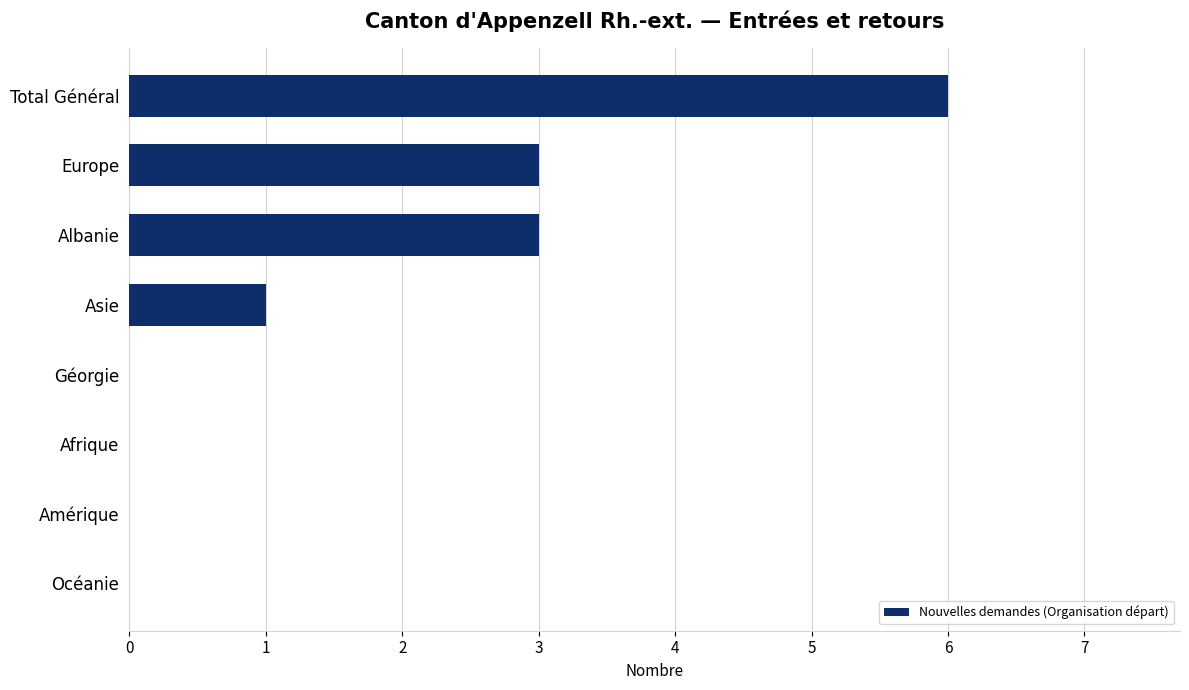

What is the sum of the values at Albanie and Afrique?

3